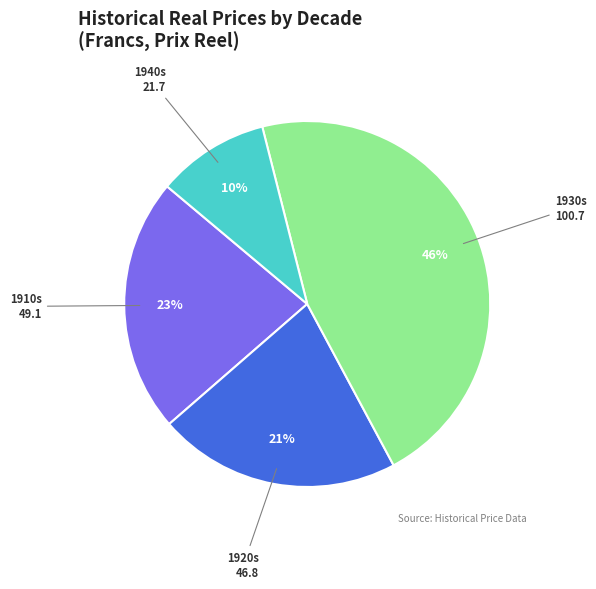

Is it true that 1930s is 46% of the pie?

True